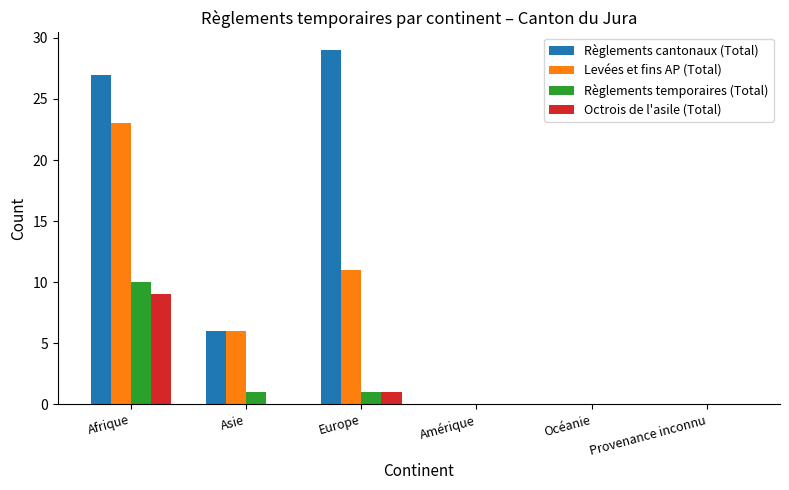

Is it true that Octrois de l'asile (Total) equals 2 at Europe?

False